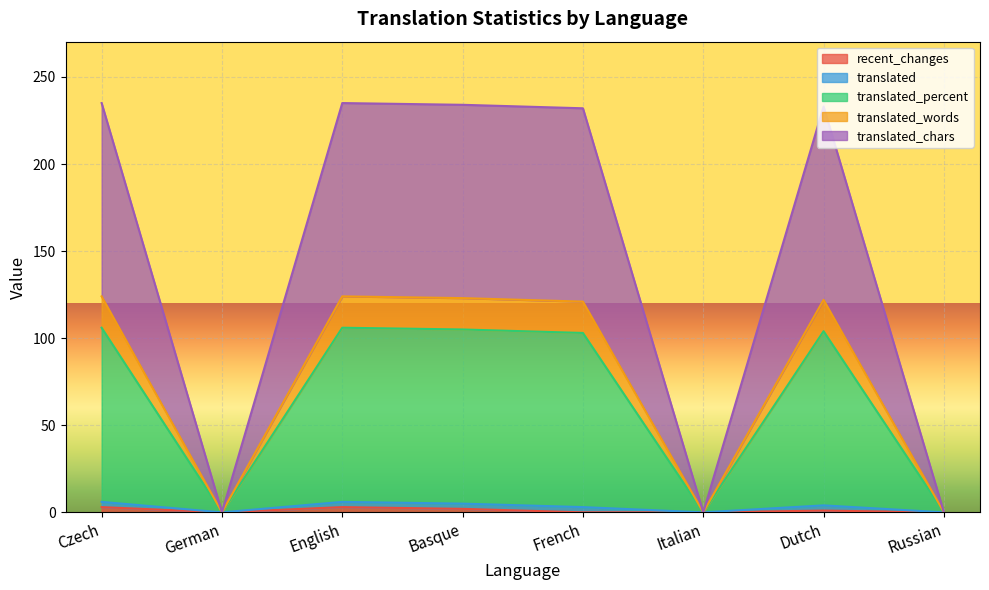

At which label does recent_changes reach its peak?

Czech